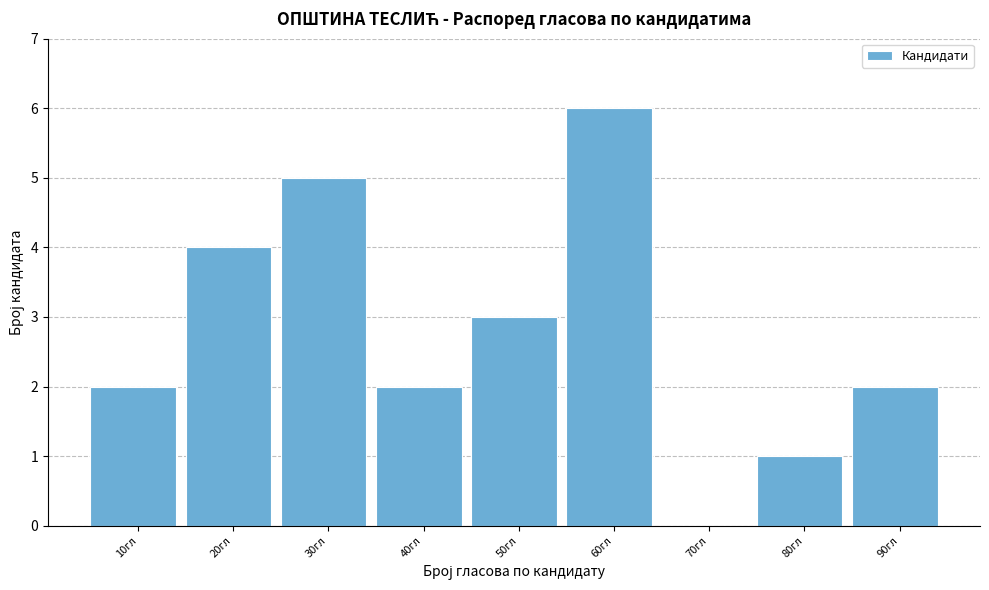

Reading right to left, list all the values displayed in this chart.

90гл=2	80гл=1	70гл=0	60гл=6	50гл=3	40гл=2	30гл=5	20гл=4	10гл=2